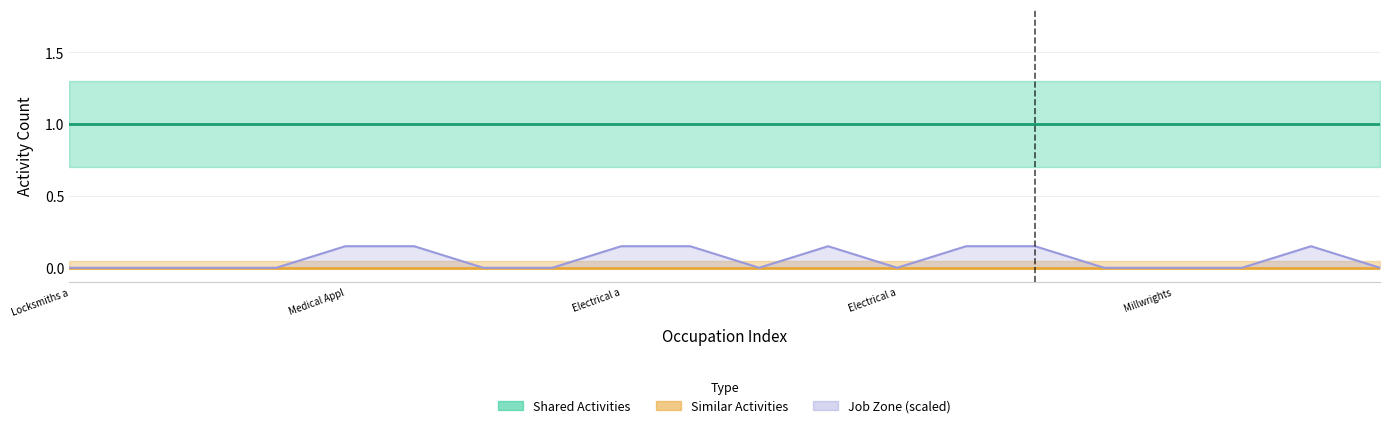

Between Millwrights and 14, which is larger?

Millwrights